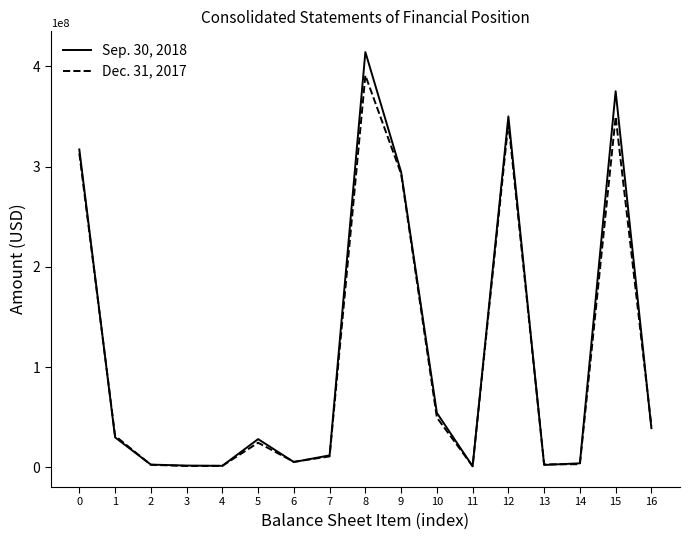

Is the value of Sep. 30, 2018 at 0 greater than the value of Dec. 31, 2017 at 6?

Yes